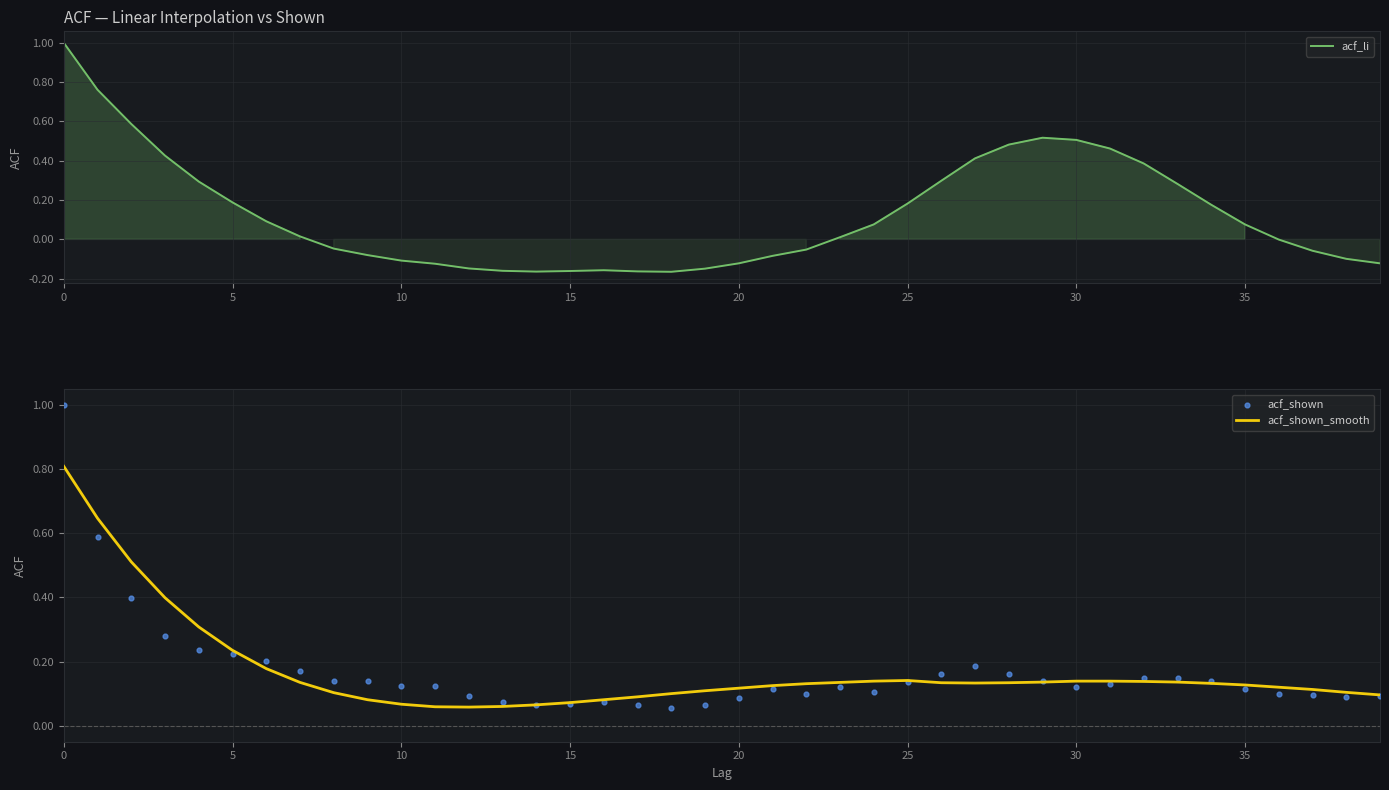

Which series has the largest total across all categories?

acf_shown_smooth